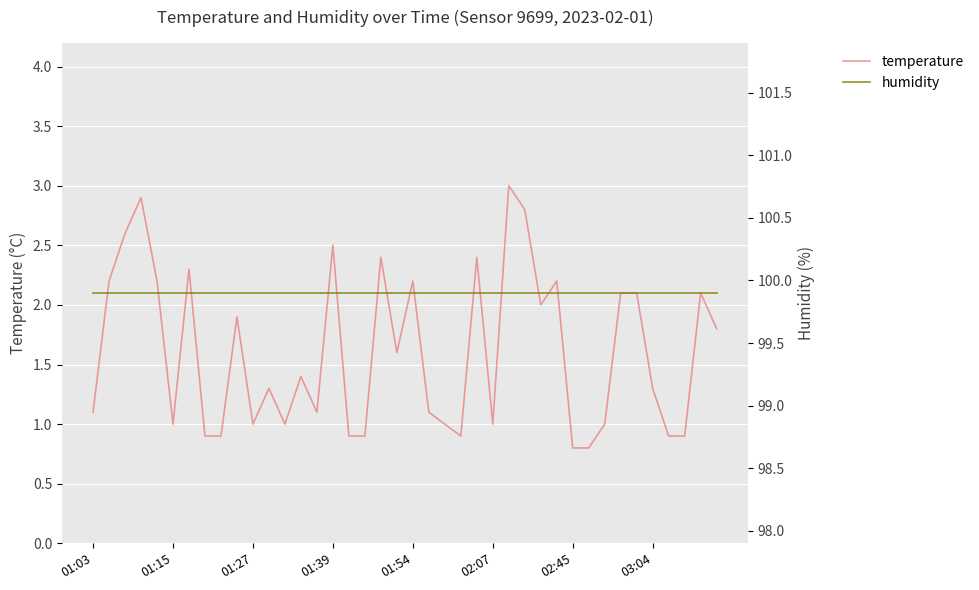

True or false: temperature and humidity intersect in this chart.

False